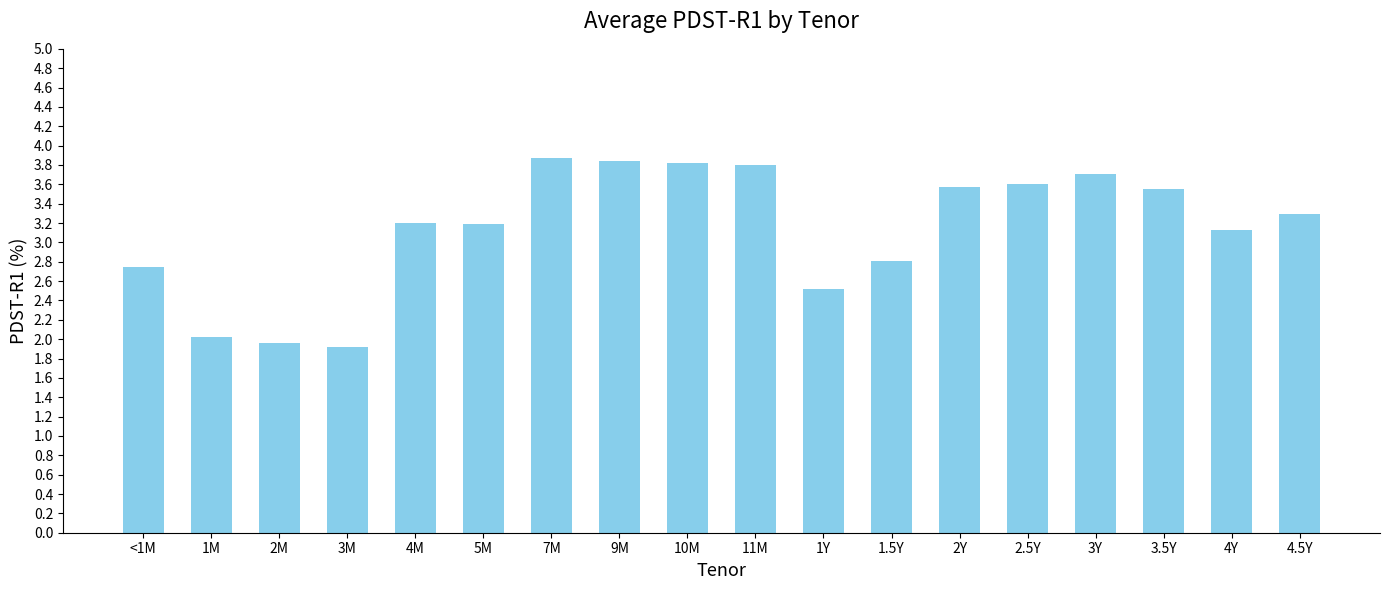

How many data points are above 3?

12